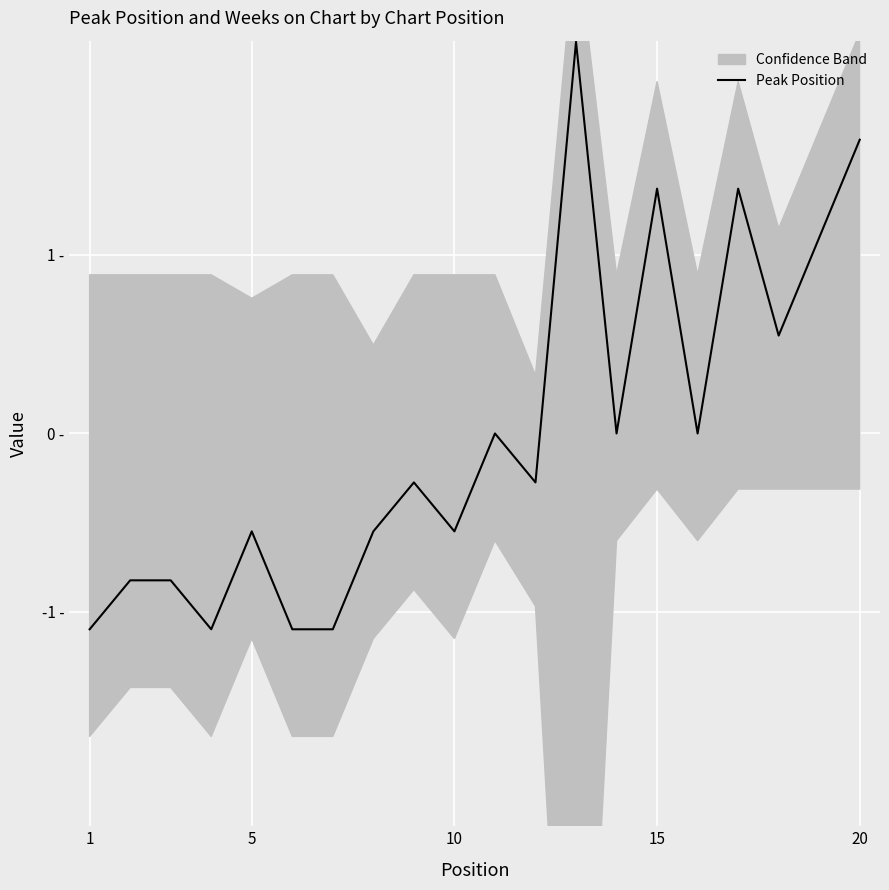

How many data points are above 0?

6